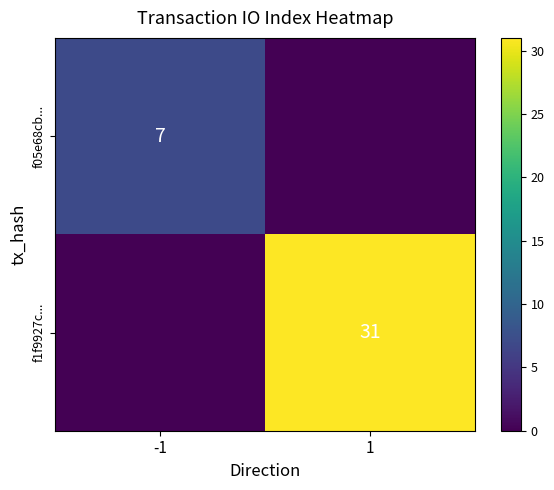

Where is f05e68cb... nearest to the value 3?

1